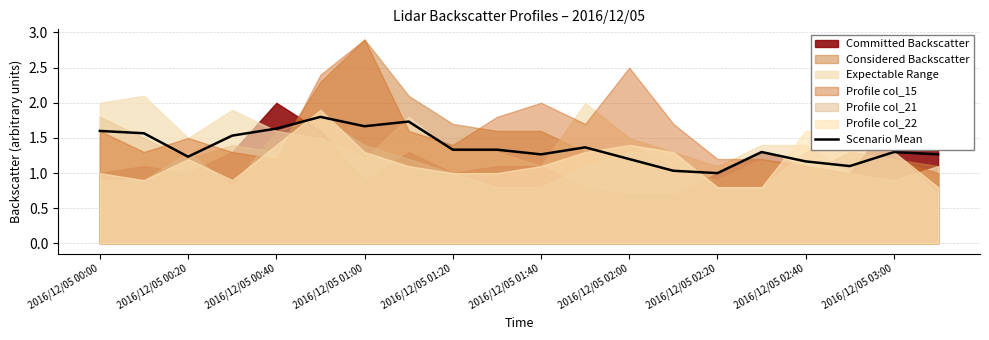

Is it true that Scenario Mean equals 0.3 at 2016/12/05 00:20?

False